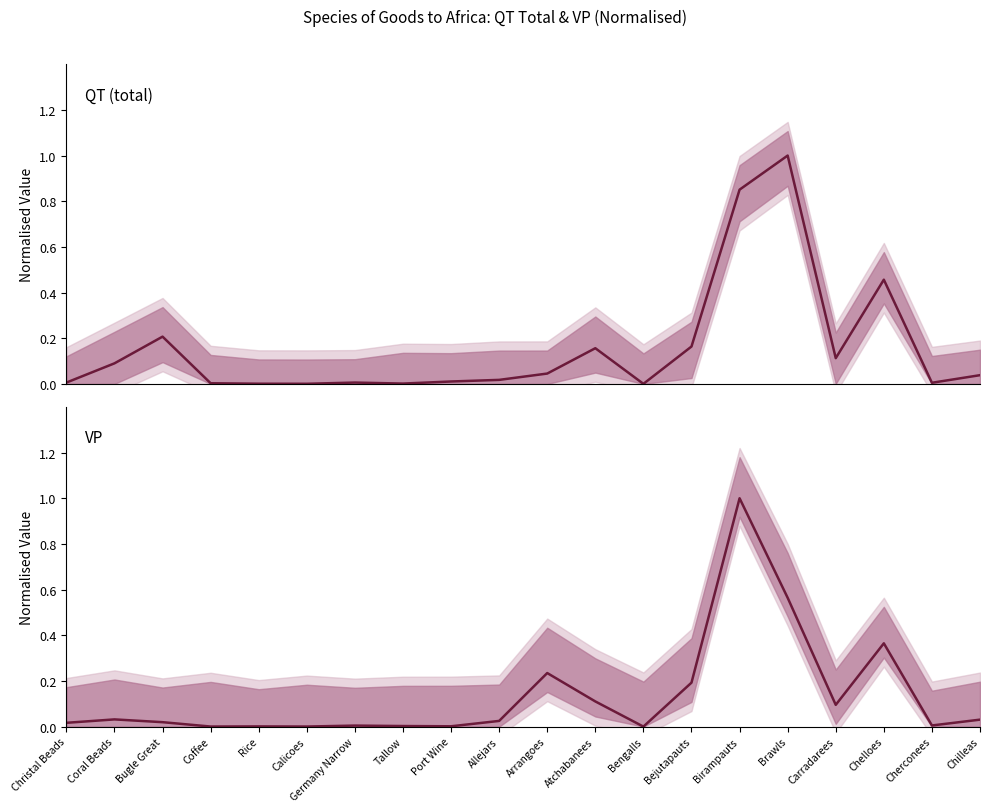

Reading left to right, list all the values displayed in this chart.

QT (total): 0.0	0.1	0.2	0.0	0.0	0.0	0.0	0.0	0.0	0.0	0.0	0.2	0.0	0.2	0.9	1.0	0.1	0.5	0.0	0.0
VP: 0.0	0.0	0.0	0.0	0.0	0.0	0.0	0.0	0.0	0.0	0.2	0.1	0.0	0.2	1.0	0.6	0.1	0.4	0.0	0.0